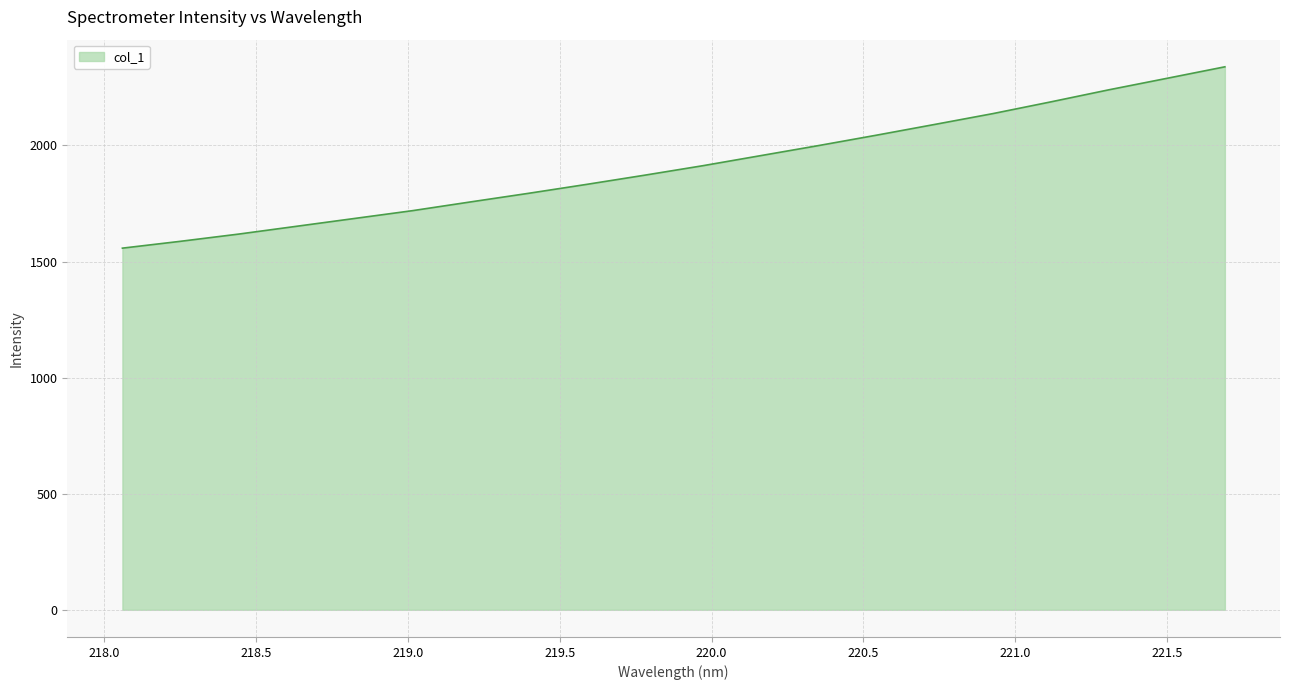

What is the greatest value displayed?

2338.6